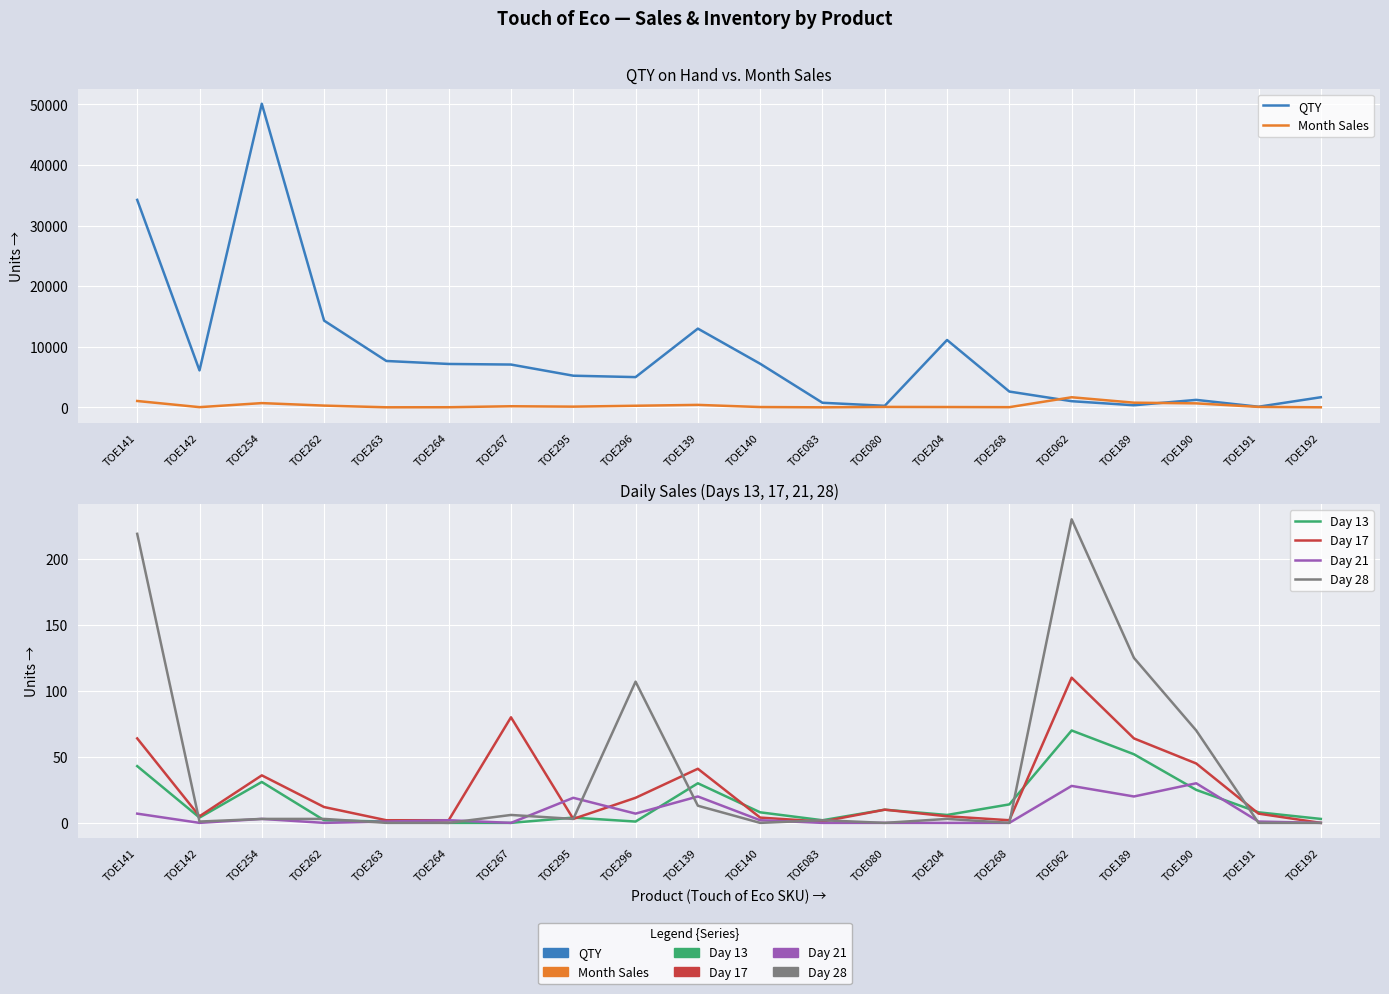

True or false: Day 17 and Day 13 cross at least once.

True